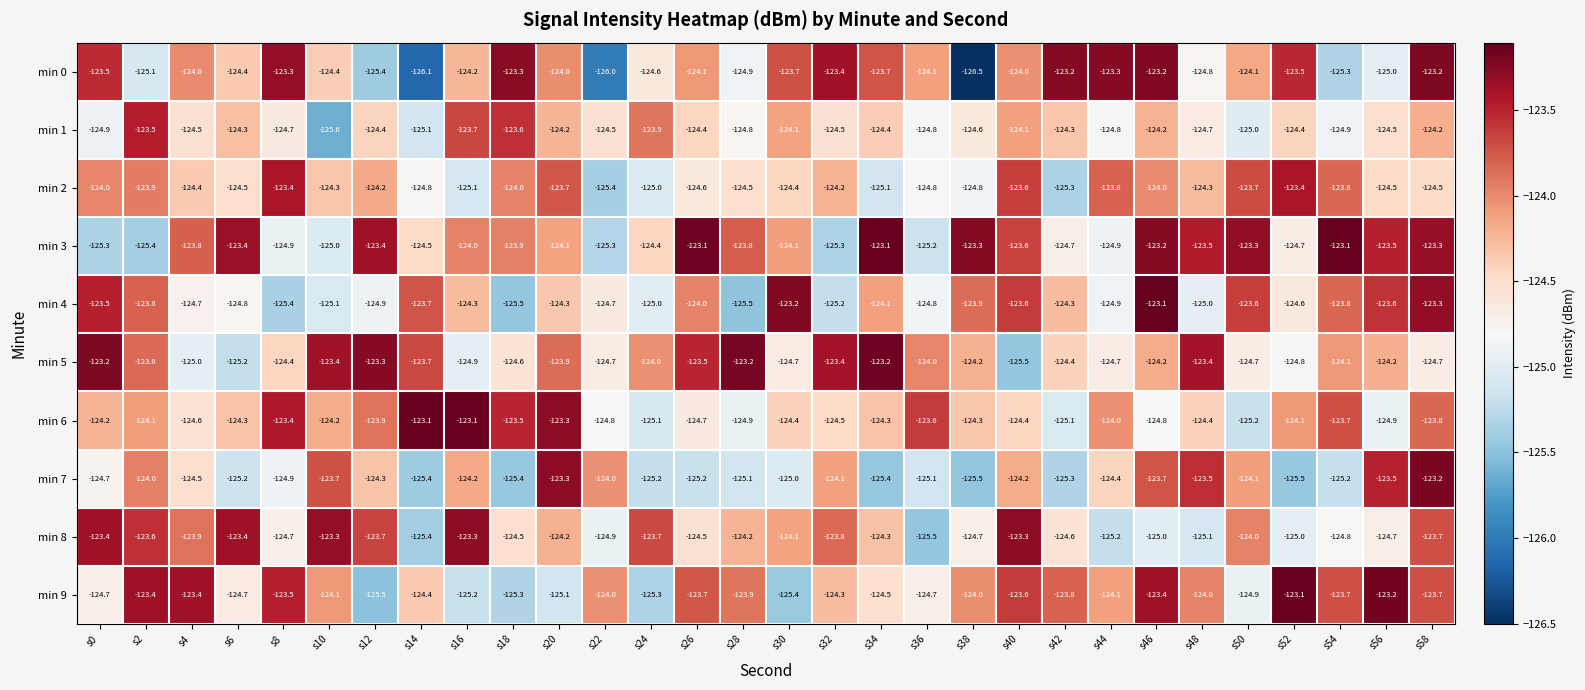

How many data points does each series have?

30